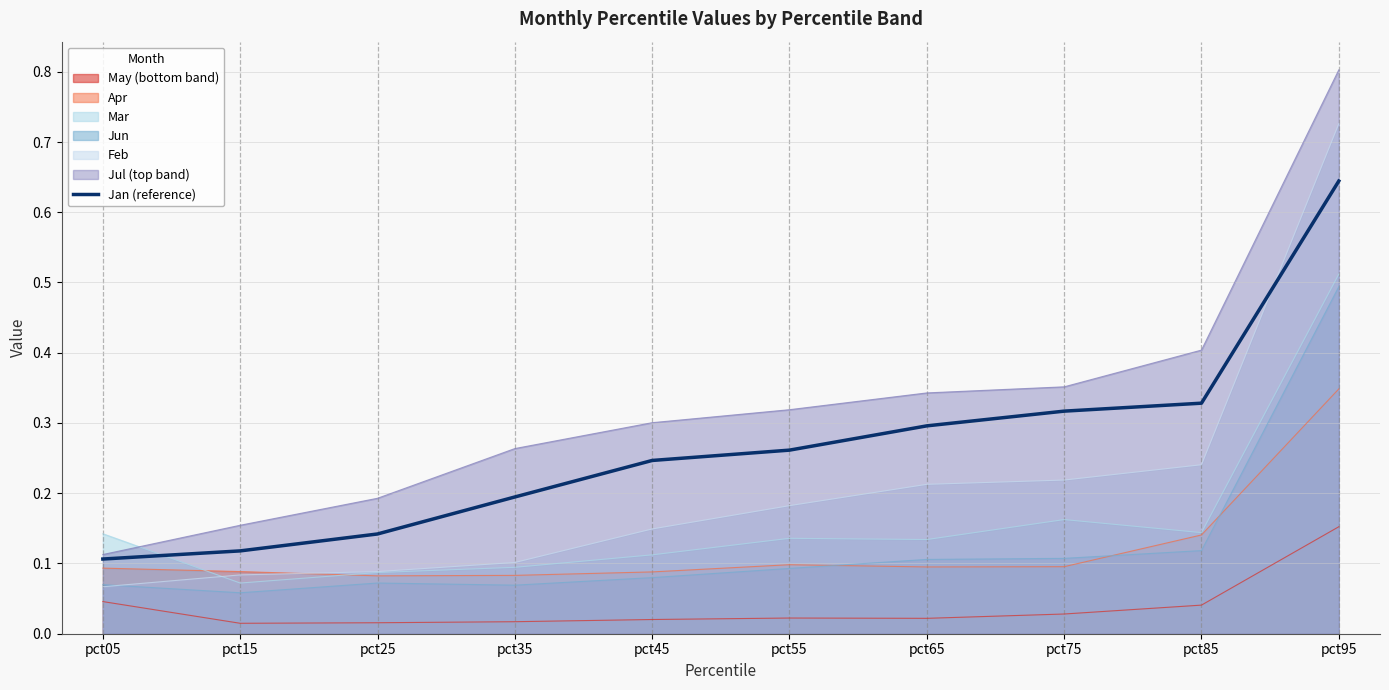

Does the chart display data point markers on the line(s)?

No